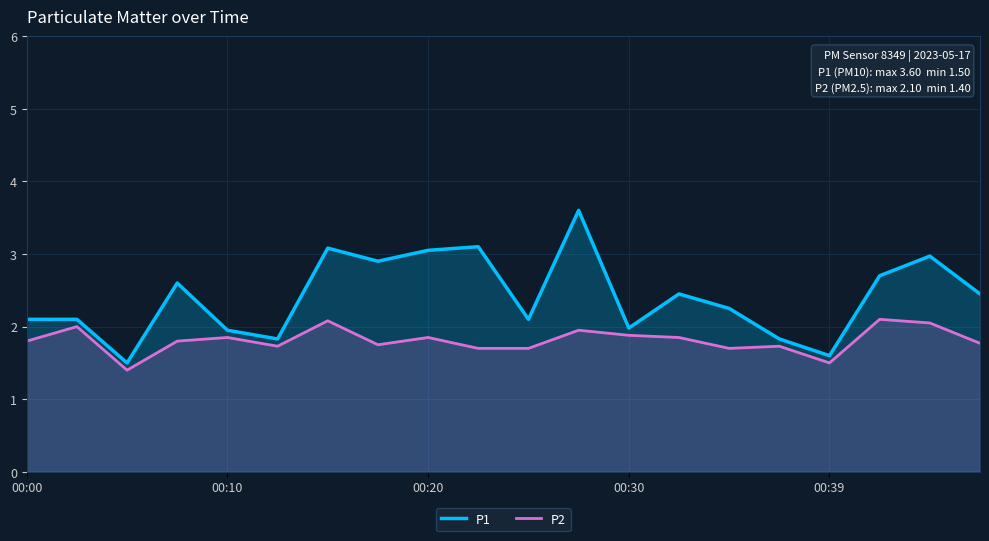

The value of P1 at 17 is 2.7. True or false?

True